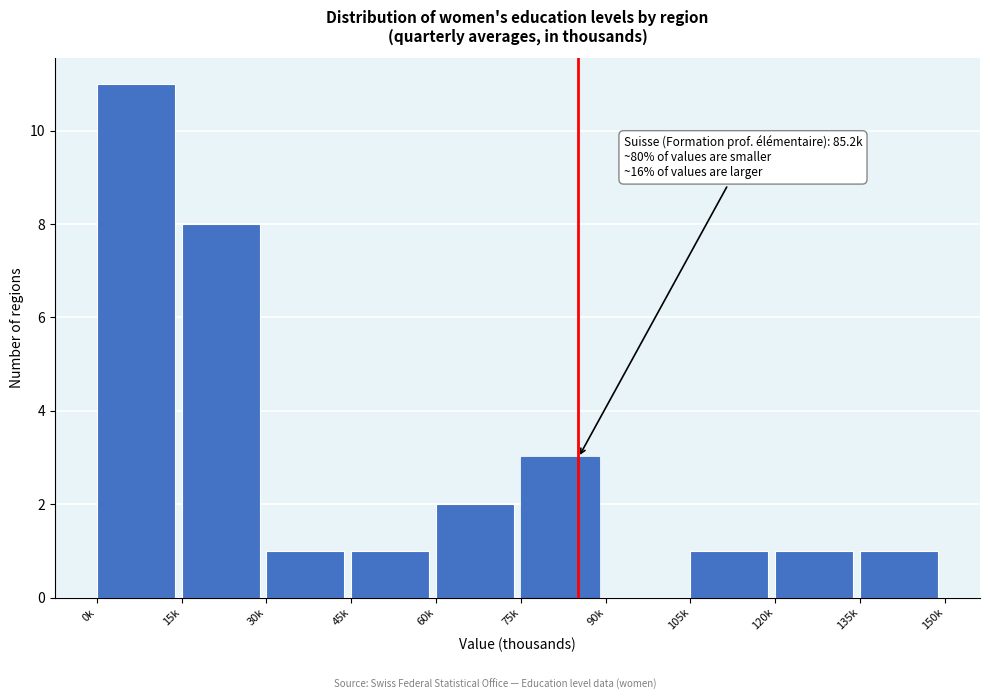

Reading left to right, transcribe all the data shown in this chart.

0k=11	15k=8	30k=1	45k=1	60k=2	75k=3	90k=0	105k=1	120k=1	135k=1